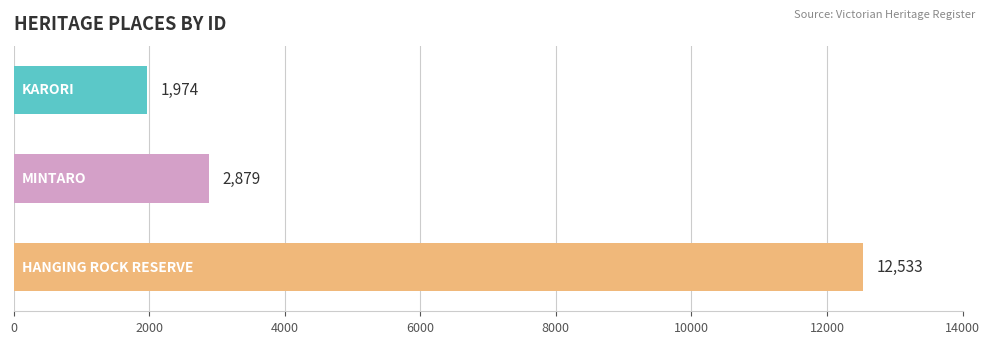

What is the minimum value shown in the chart?

1974